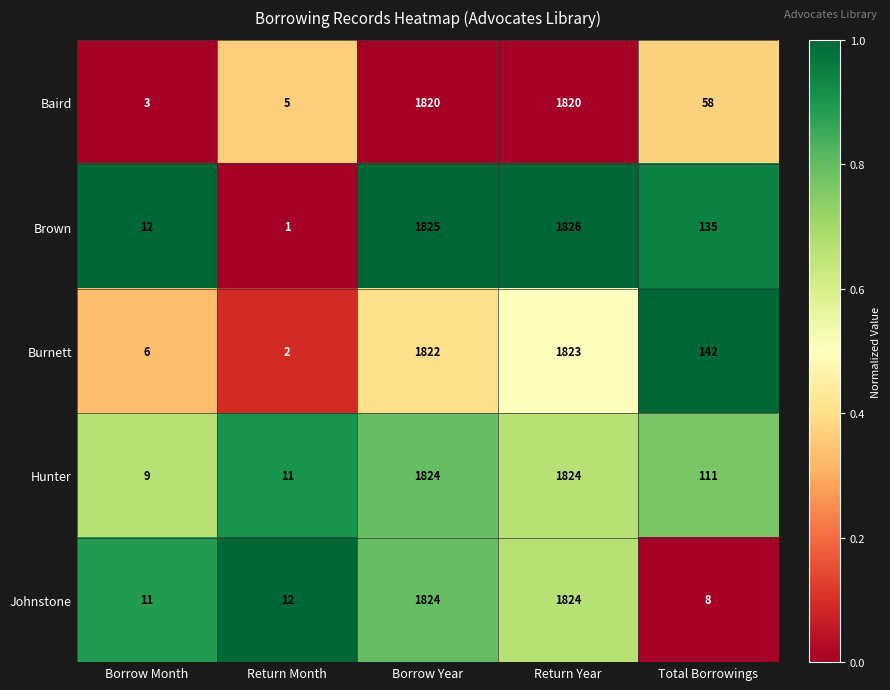

Reading left to right, transcribe all the data shown in this chart.

Baird: 3	5	1820	1820	58
Brown: 12	1	1825	1826	135
Burnett: 6	2	1822	1823	142
Hunter: 9	11	1824	1824	111
Johnstone: 11	12	1824	1824	8